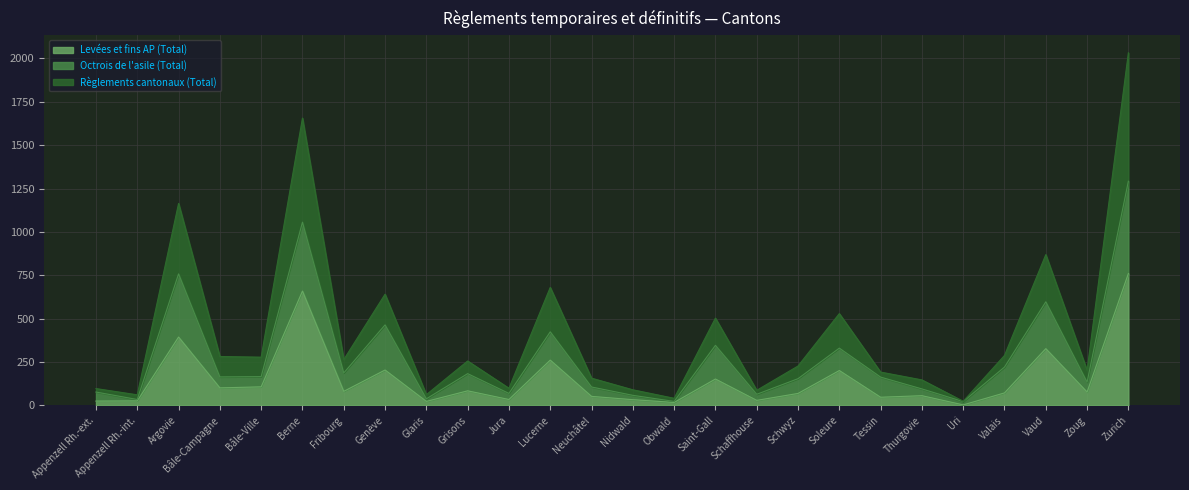

What is the approximate value of Levées et fins AP (Total) at Jura?

34